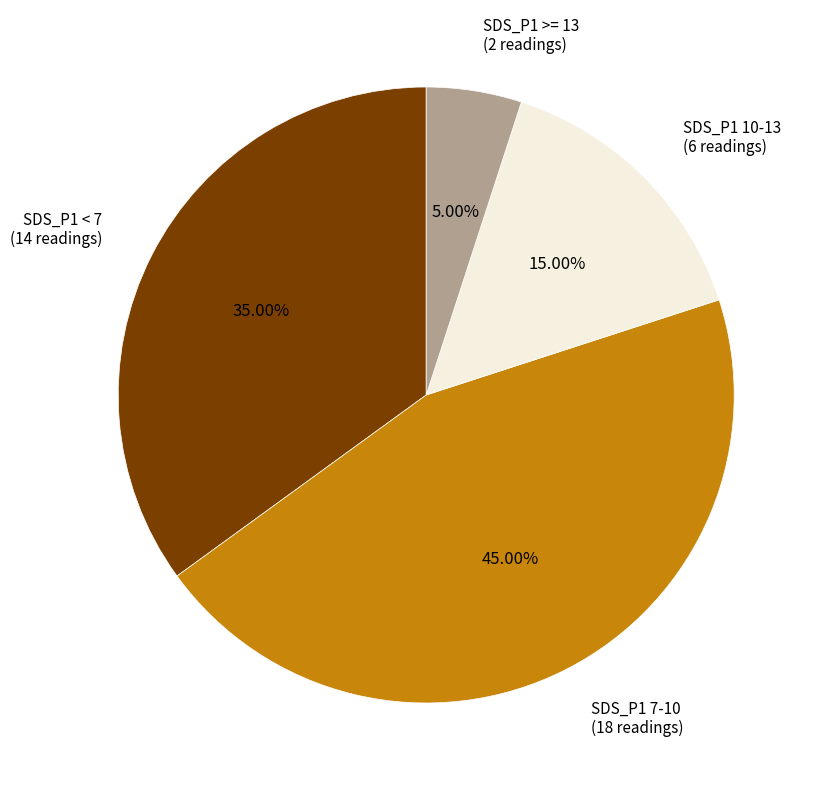

Is there any slice that represents more than half of the pie?

No